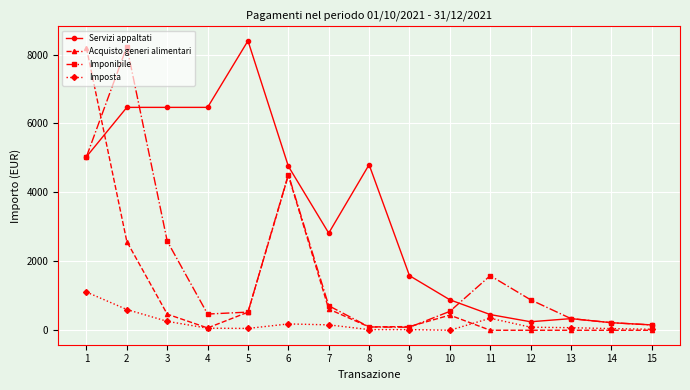

At which category does Imponibile reach its first local peak?

2